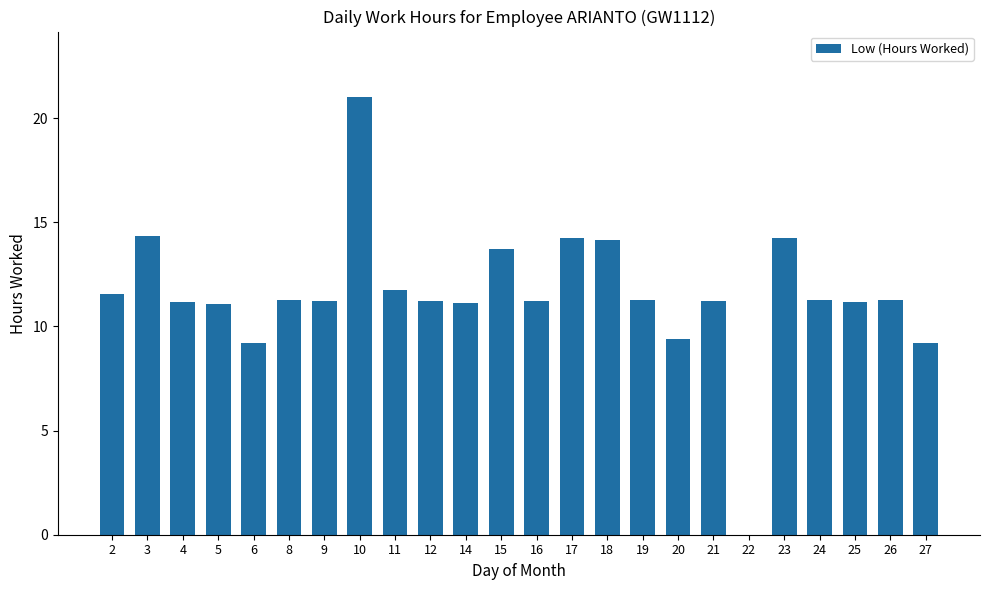

What is the sum of all values?

277.1